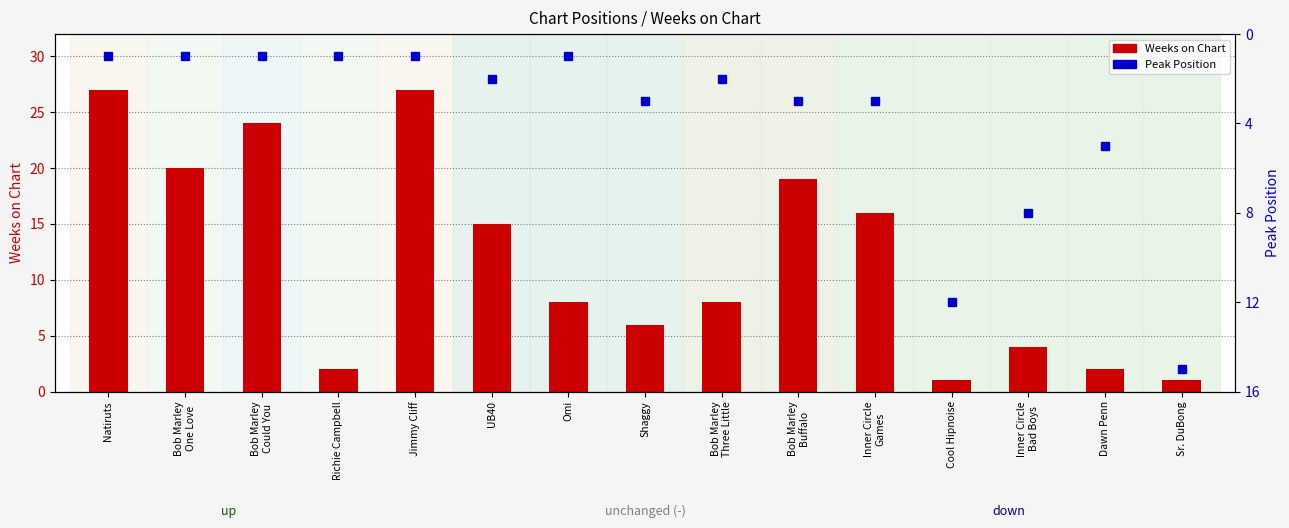

Which label corresponds to the smallest value in the chart?

Cool Hipnoise